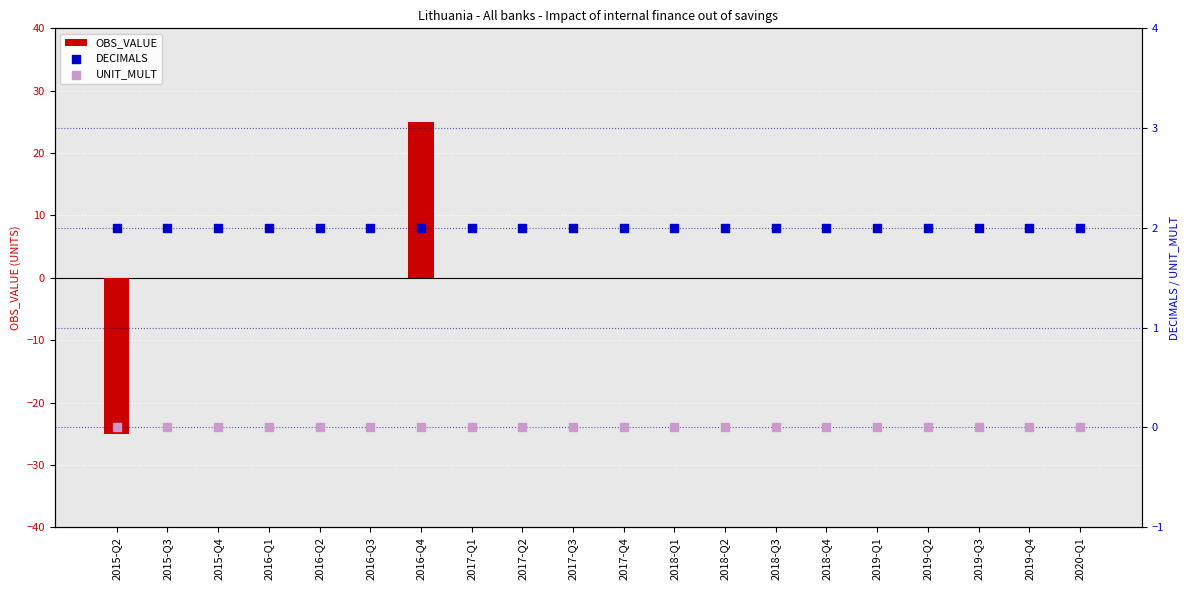

Which series reaches the maximum Y coordinate?

OBS_VALUE